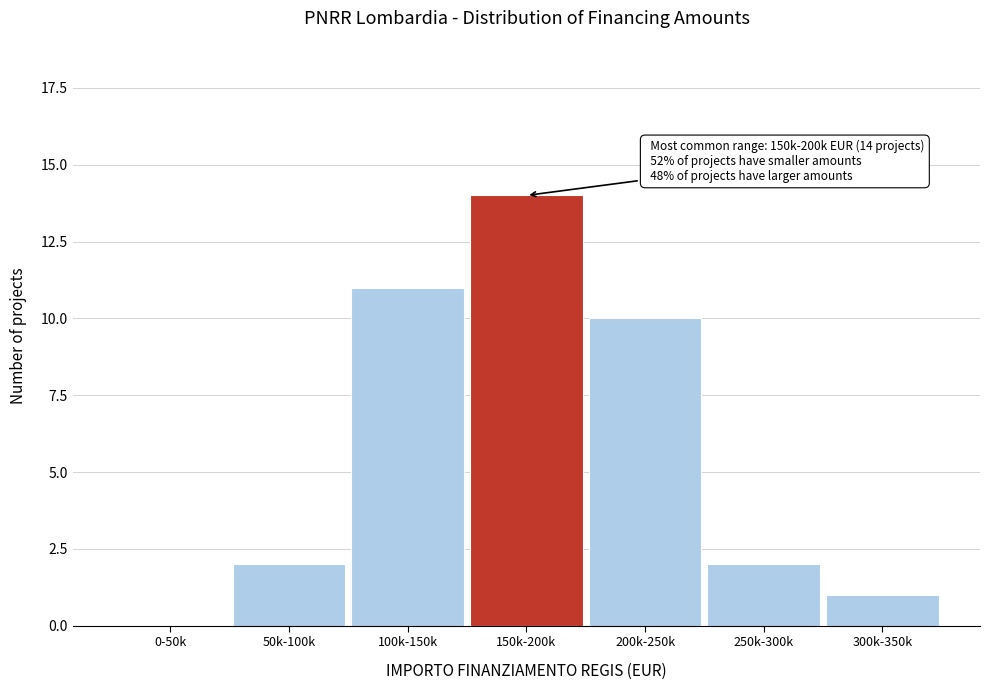

Reading left to right, what are all the values shown in this chart?

0-50k=0	50k-100k=2	100k-150k=11	150k-200k=14	200k-250k=10	250k-300k=2	300k-350k=1